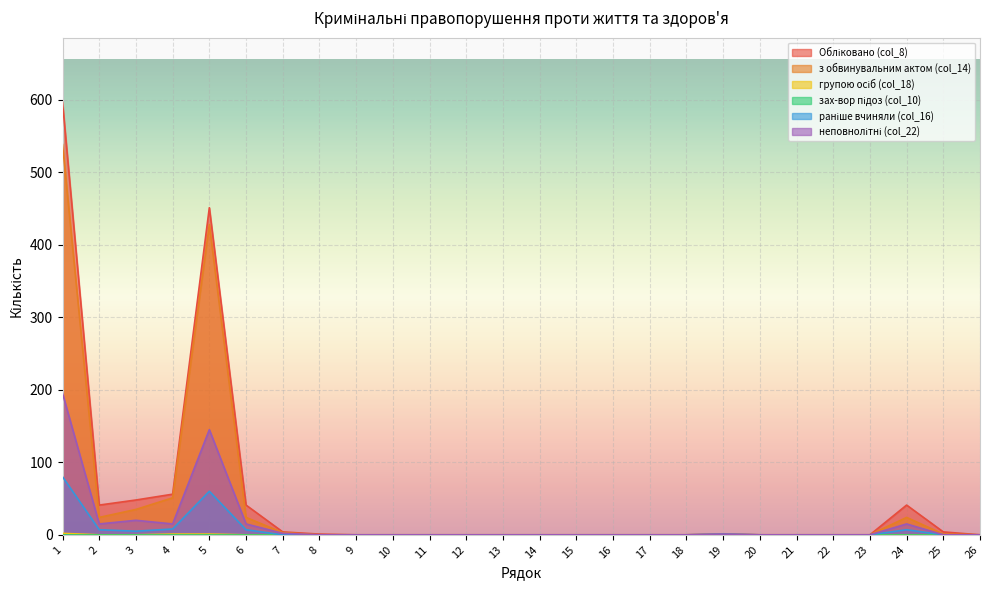

Is the value of з обвинувальним актом (col_14) at 6 greater than the value of групою осіб (col_18) at 18?

Yes